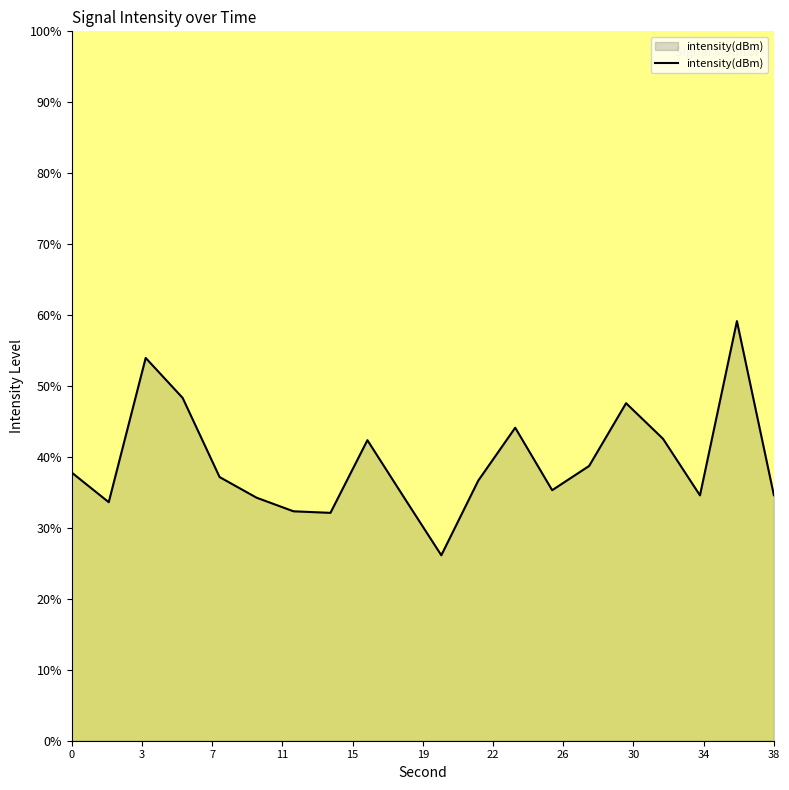

What is the maximum value shown in the chart?

59.2